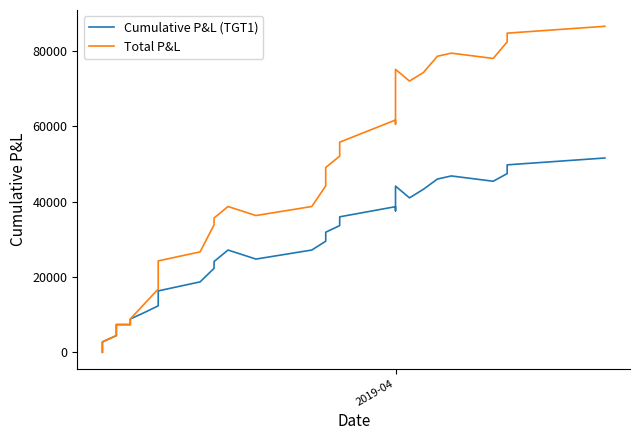

True or false: Cumulative P&L (TGT1) has more than 2 interior local peaks.

True